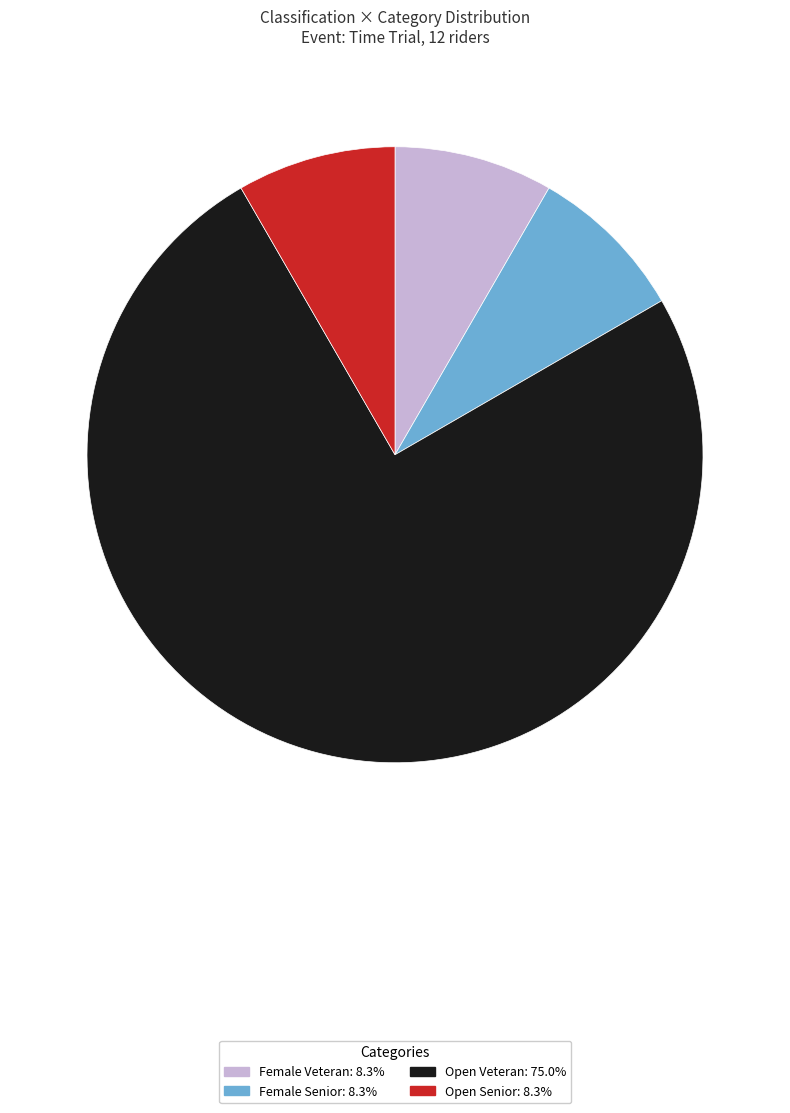

Is Open Veteran: 75.0% the majority of the pie?

Yes